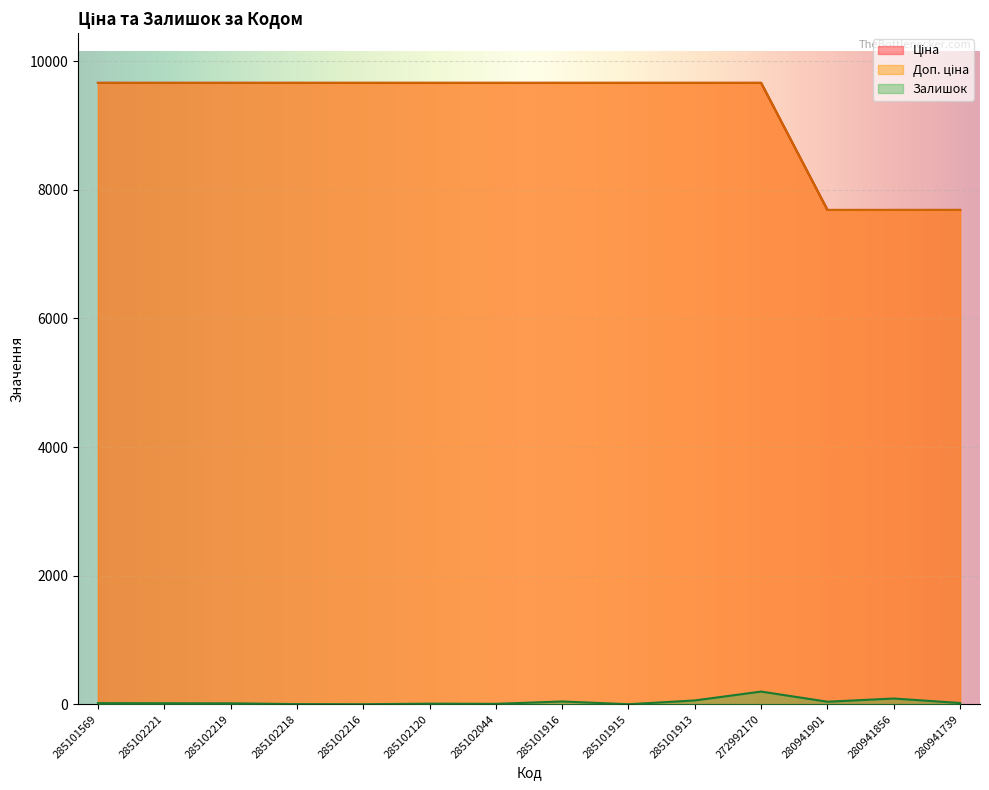

Reading left to right, what are all the values shown in this chart?

Ціна: 9664.7	9664.7	9664.7	9664.7	9664.7	9664.7	9664.7	9664.7	9664.7	9664.7	9664.7	7688.0	7688.0	7688.0
Доп. ціна: 9664.7	9664.7	9664.7	9664.7	9664.7	9664.7	9664.7	9664.7	9664.7	9664.7	9664.7	7688.0	7688.0	7688.0
Залишок: 17.0	15.0	14.0	2.0	0.0	9.0	6.0	43.0	0.0	59.0	197.0	39.0	89.0	19.0